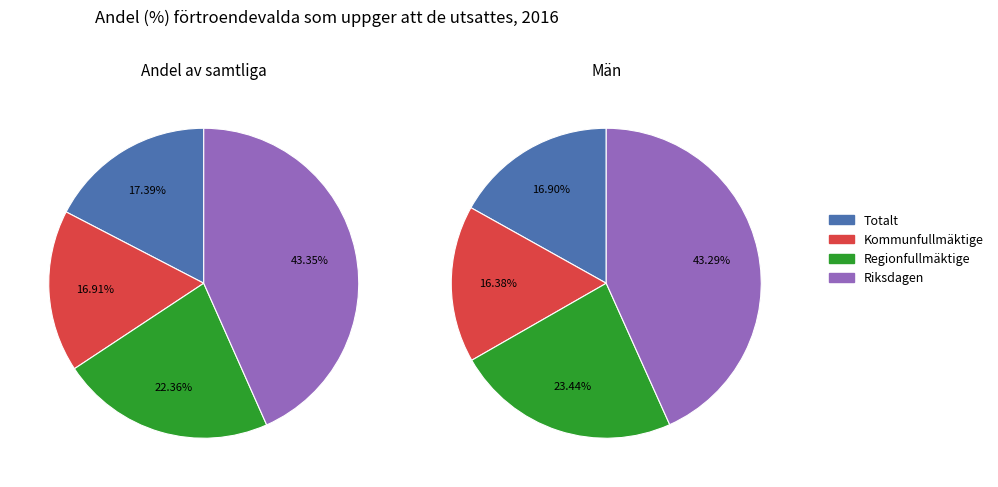

How many slices are in this pie chart?

4